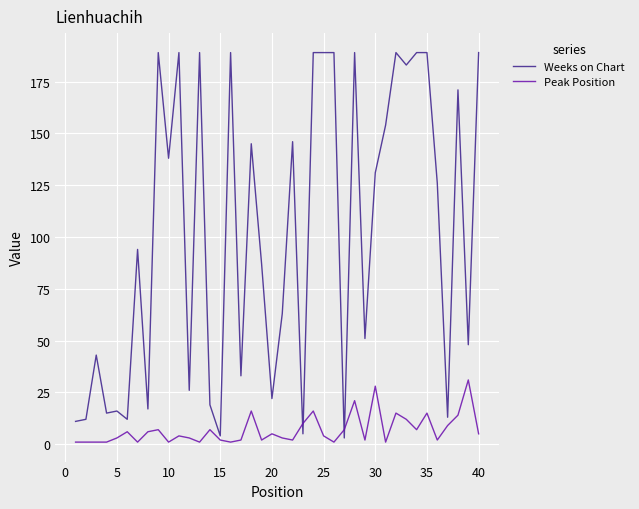

What is the maximum value shown in the chart?

189